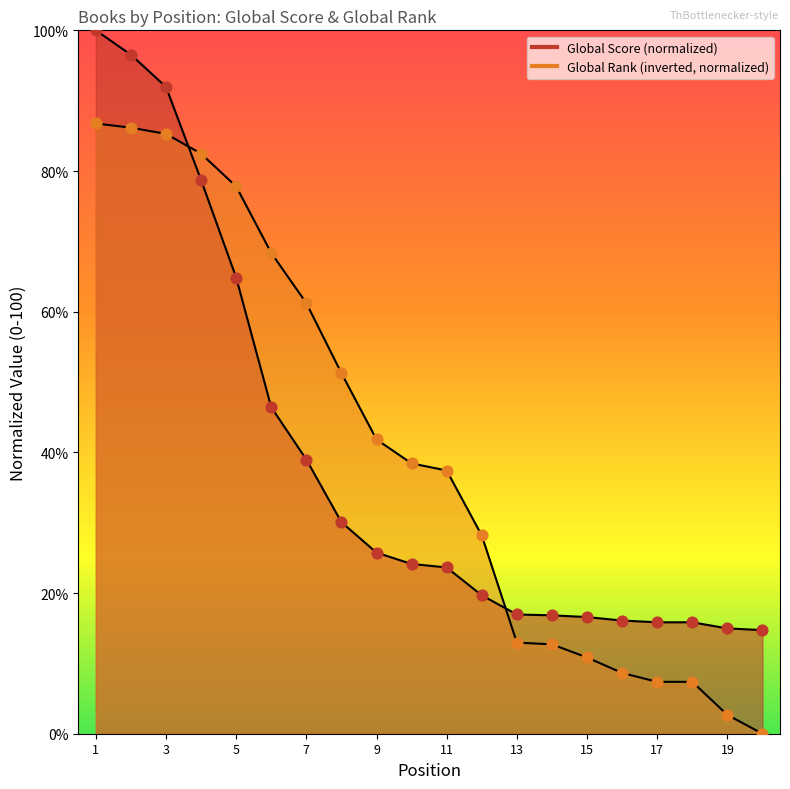

Which series reaches the maximum Y coordinate?

Global Score